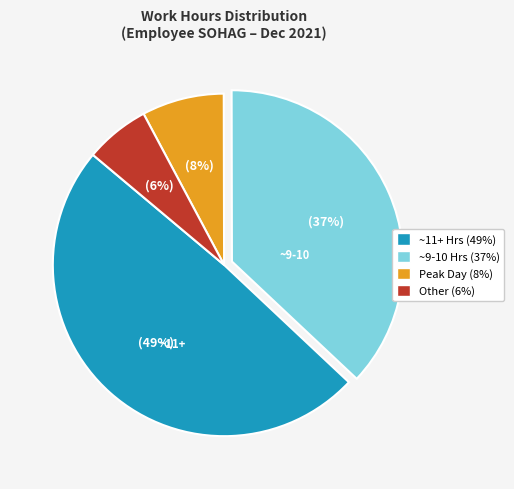

Does any single category account for the majority?

No